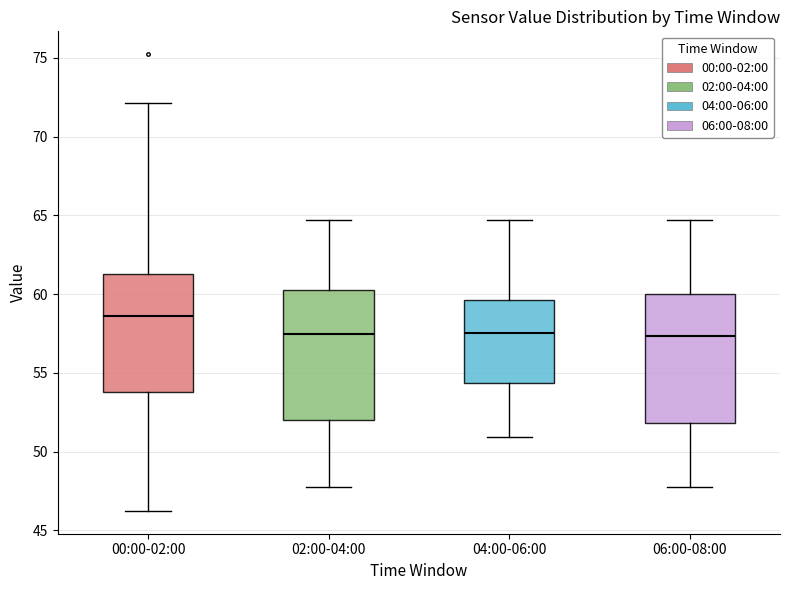

Reading left to right, read every box against the y-axis: the position of its median line, the range the box covers, and the ends of its whiskers. The values are not printed on the chart, so give them approximately, as read against the axis.

00:00-02:00: median 58.5, box 54.0 to 61.5, whiskers 46.0 to 72.0
02:00-04:00: median 57.5, box 52.0 to 60.5, whiskers 47.5 to 64.5
04:00-06:00: median 57.5, box 54.5 to 59.5, whiskers 51.0 to 64.5
06:00-08:00: median 57.5, box 52.0 to 60.0, whiskers 47.5 to 64.5